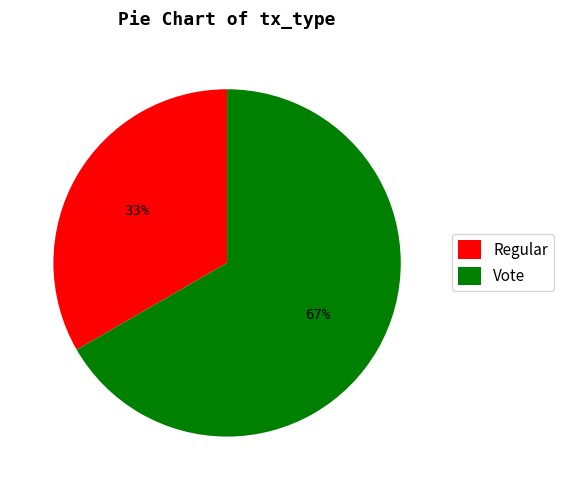

Do Regular and Vote together represent more than half of the pie?

Yes